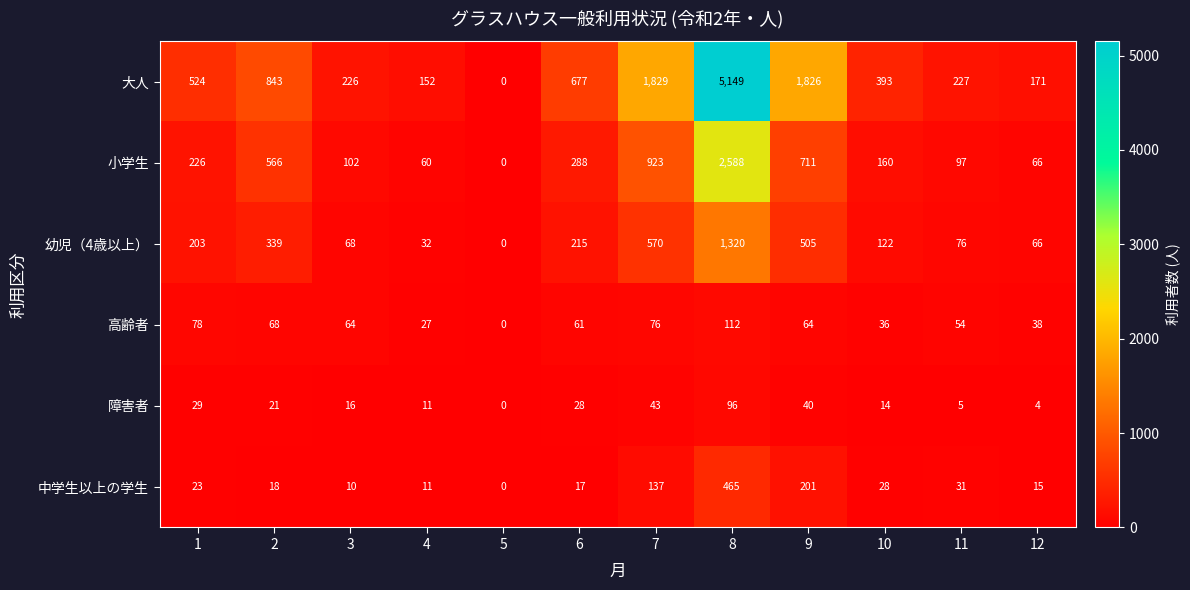

How many series are shown in this chart?

6